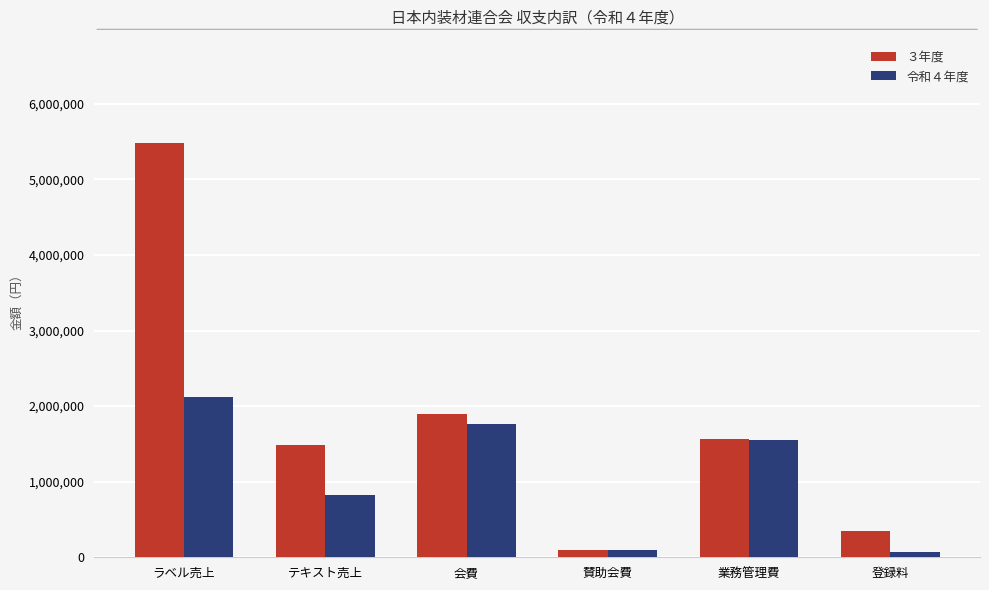

Where does the ３年度 series first go above 1566000?

ラベル売上